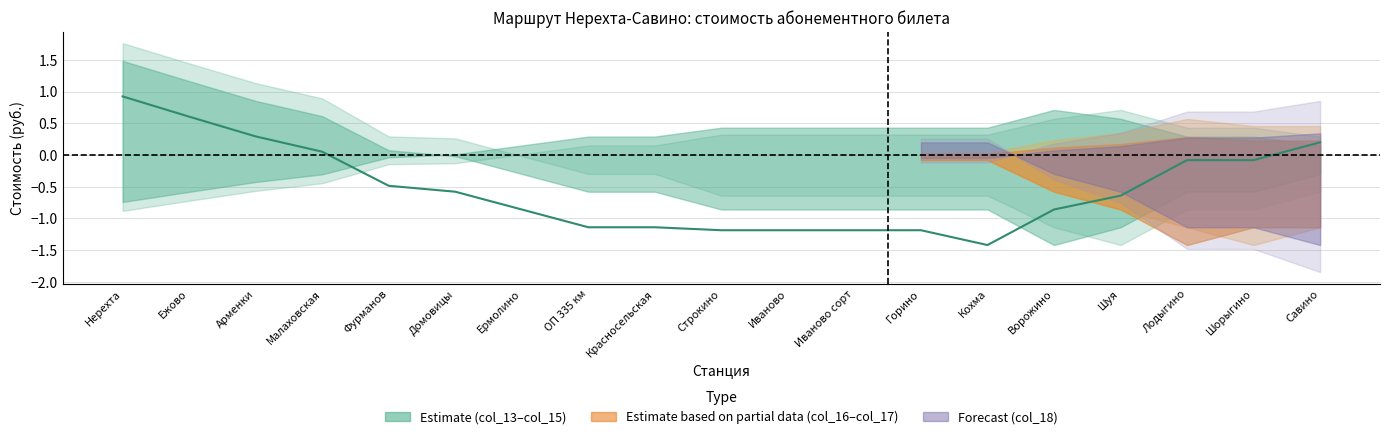

At which category does the data reach its first local valley?

Кохма